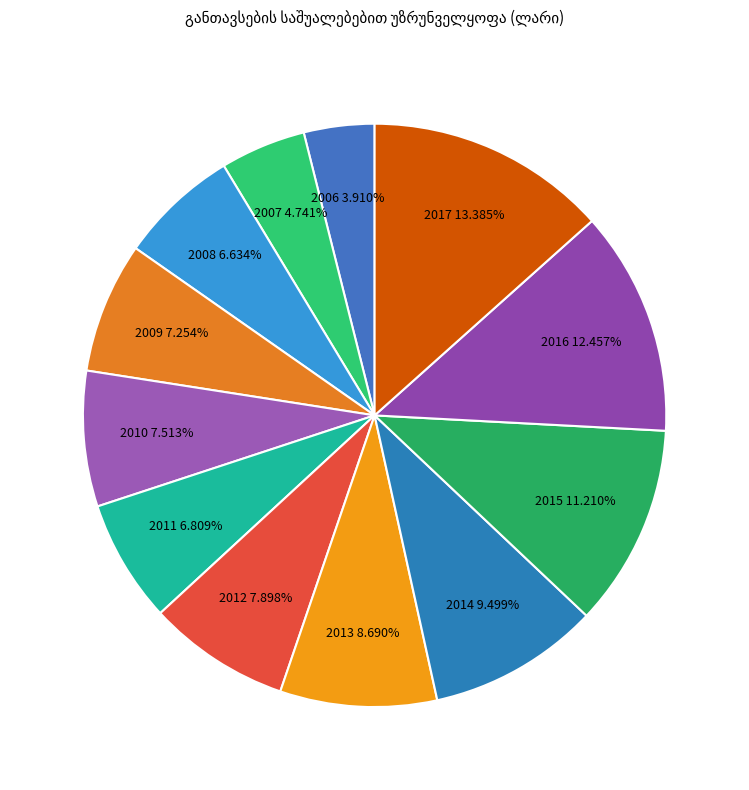

What is the ratio of the value at 2014 to the value at 2008?

1.4